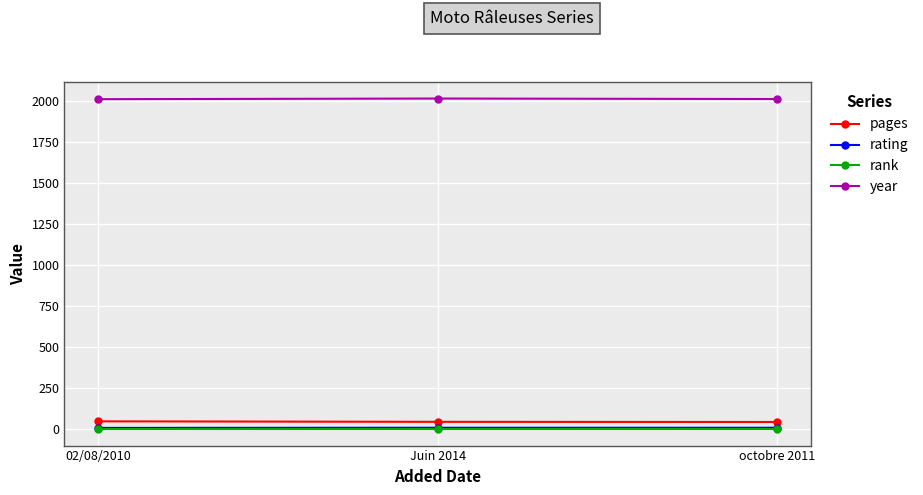

What is the sum of the rating values at Juin 2014 and octobre 2011?

18